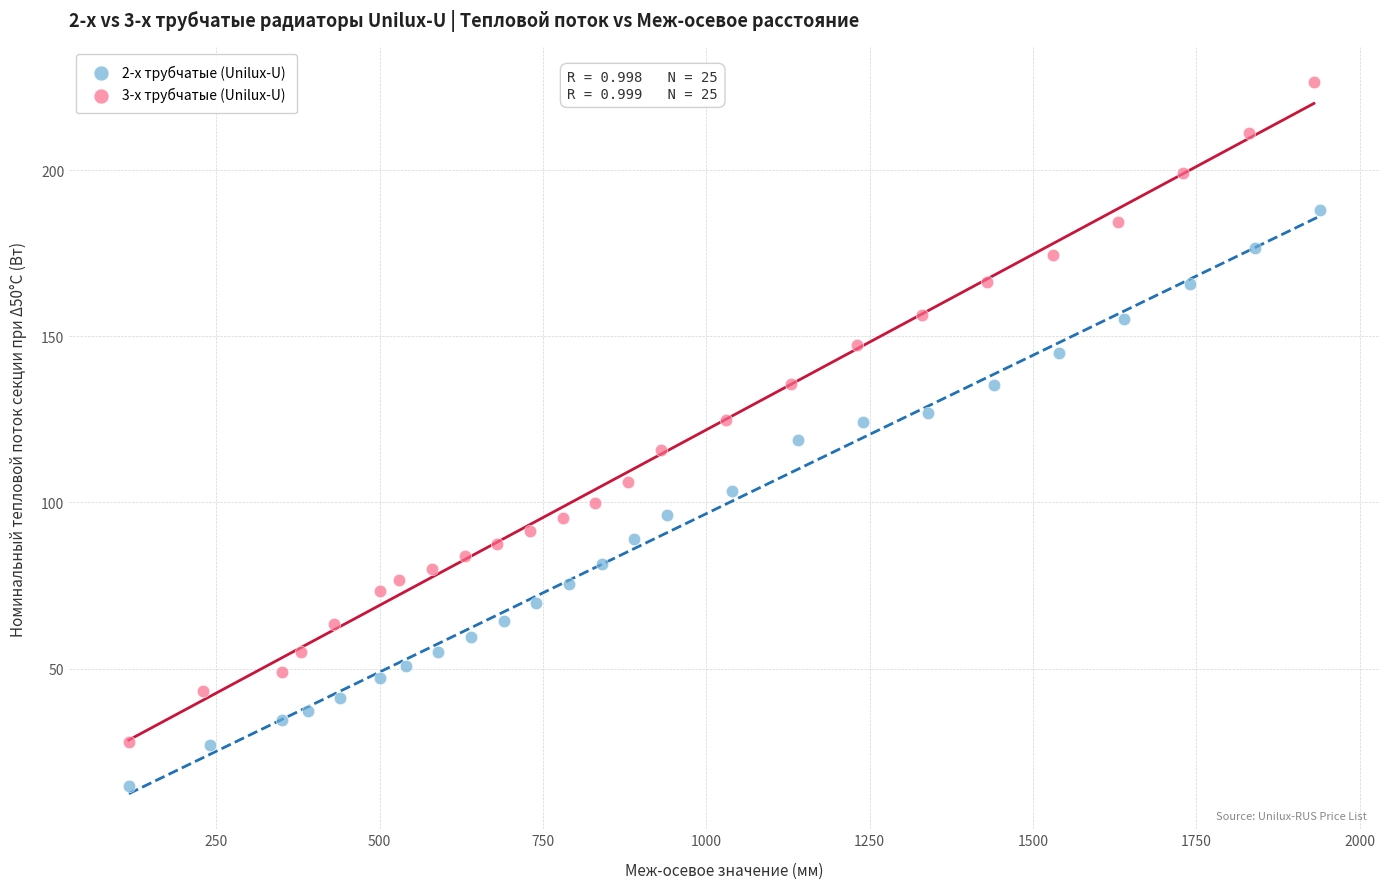

Which series reaches the minimum Y coordinate?

2-х трубчатые (Unilux-U)